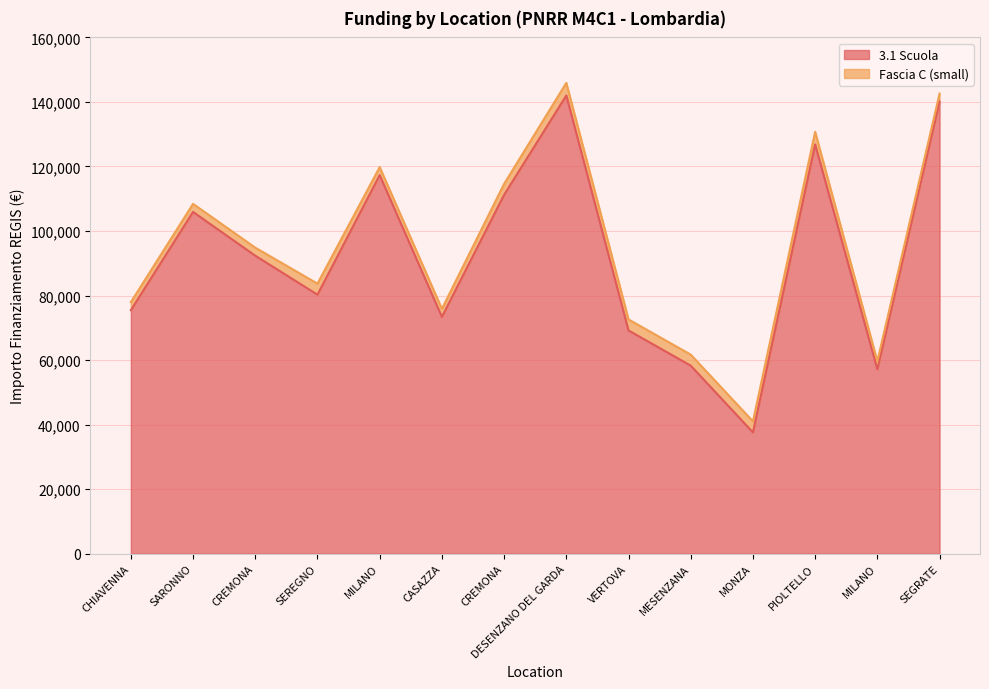

How many lines are shown in the chart?

2